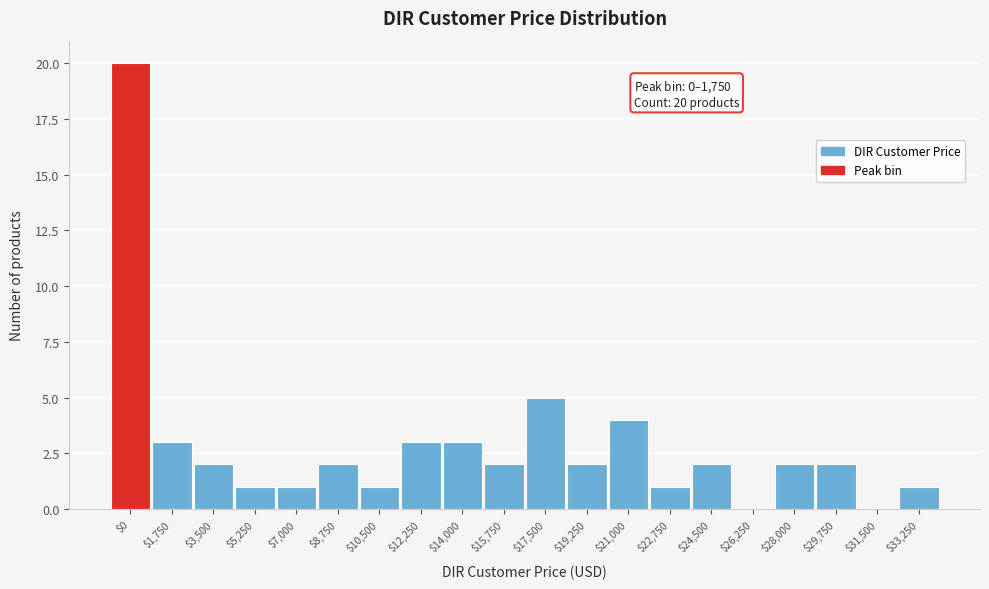

What is the sum of all values?

57